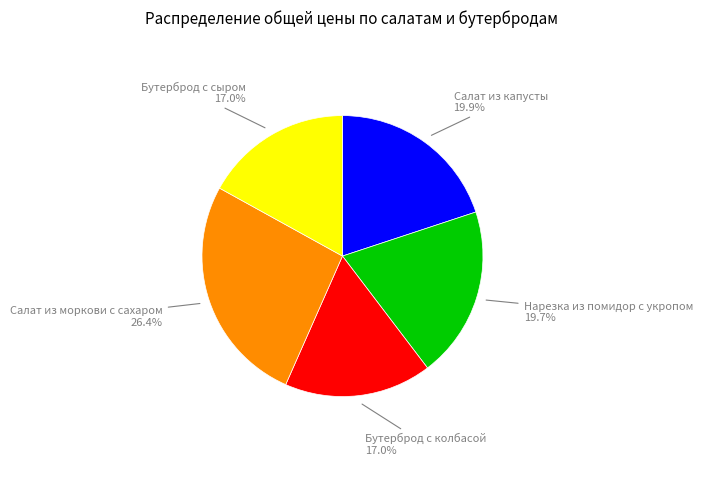

Is there a majority slice in this chart?

No